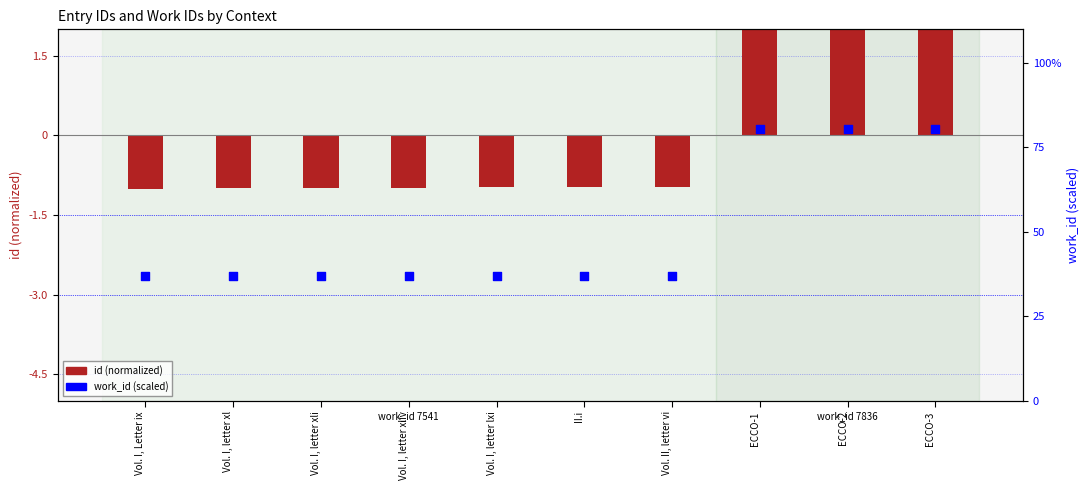

Which series reaches the maximum Y coordinate?

work_id (scaled)